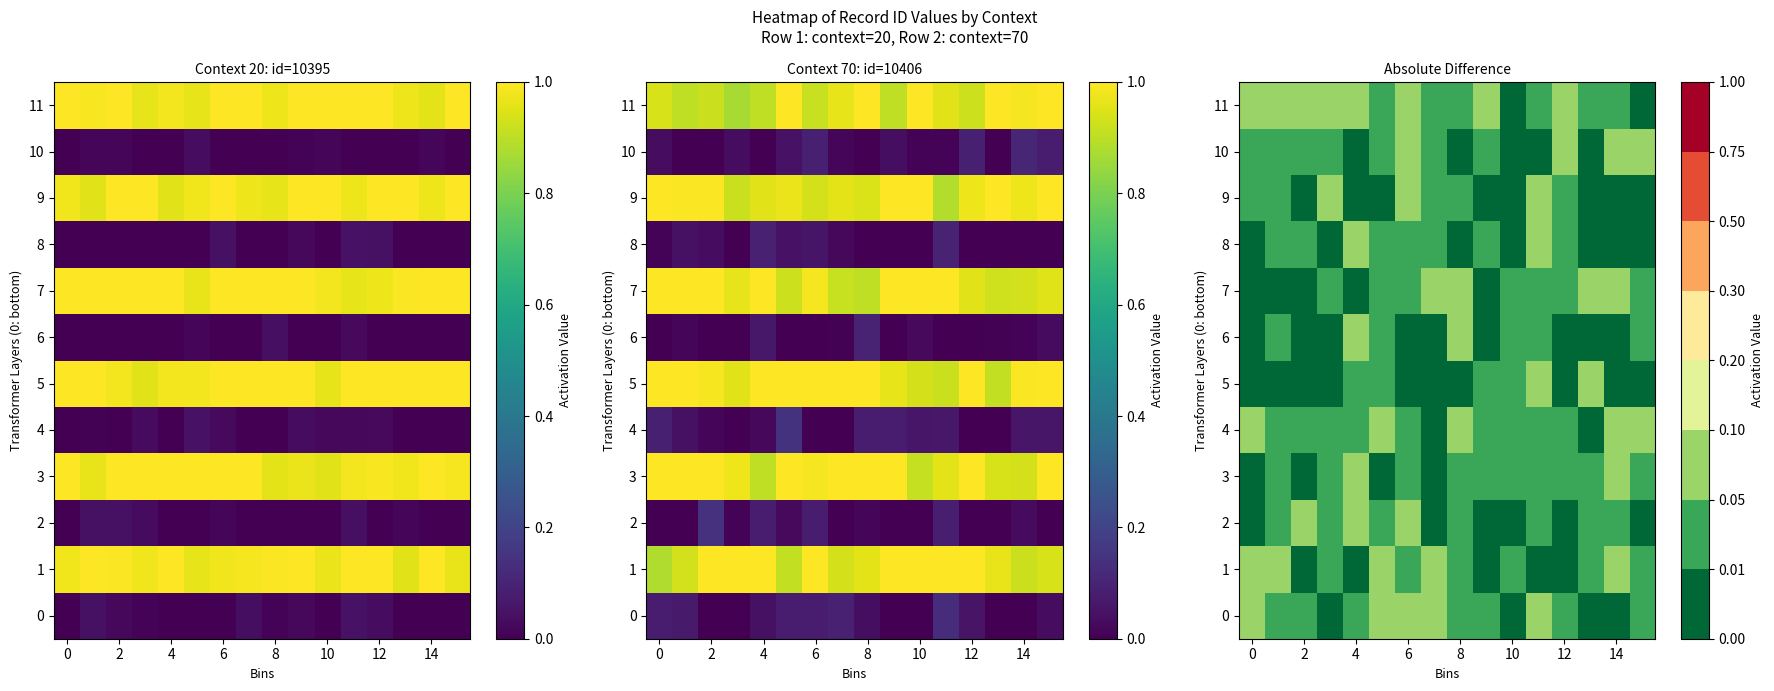

At which category is the sum across all series the highest?

11